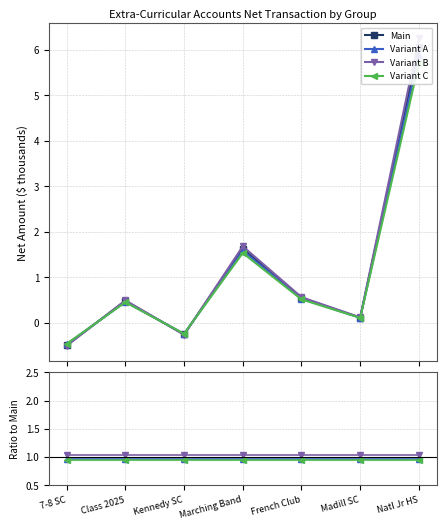

Which has a higher value, 7-8 SC or Class 2025?

Class 2025